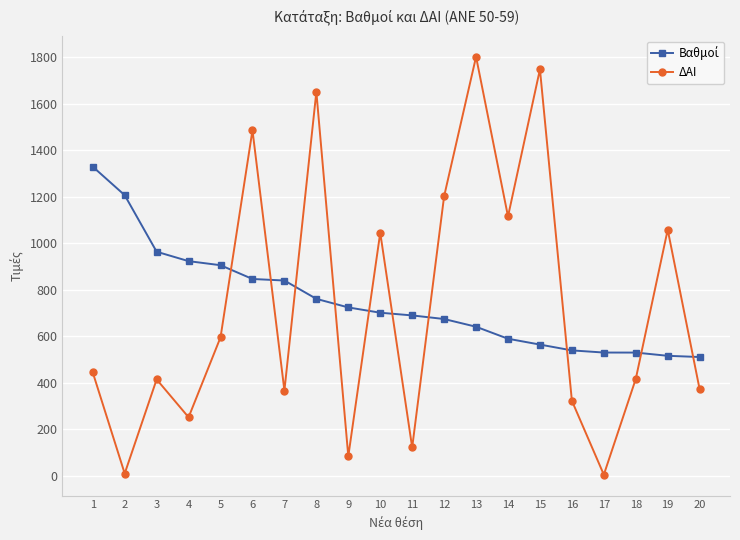

What is the difference between the ΔΑΙ values at 7 and 10?

679.0